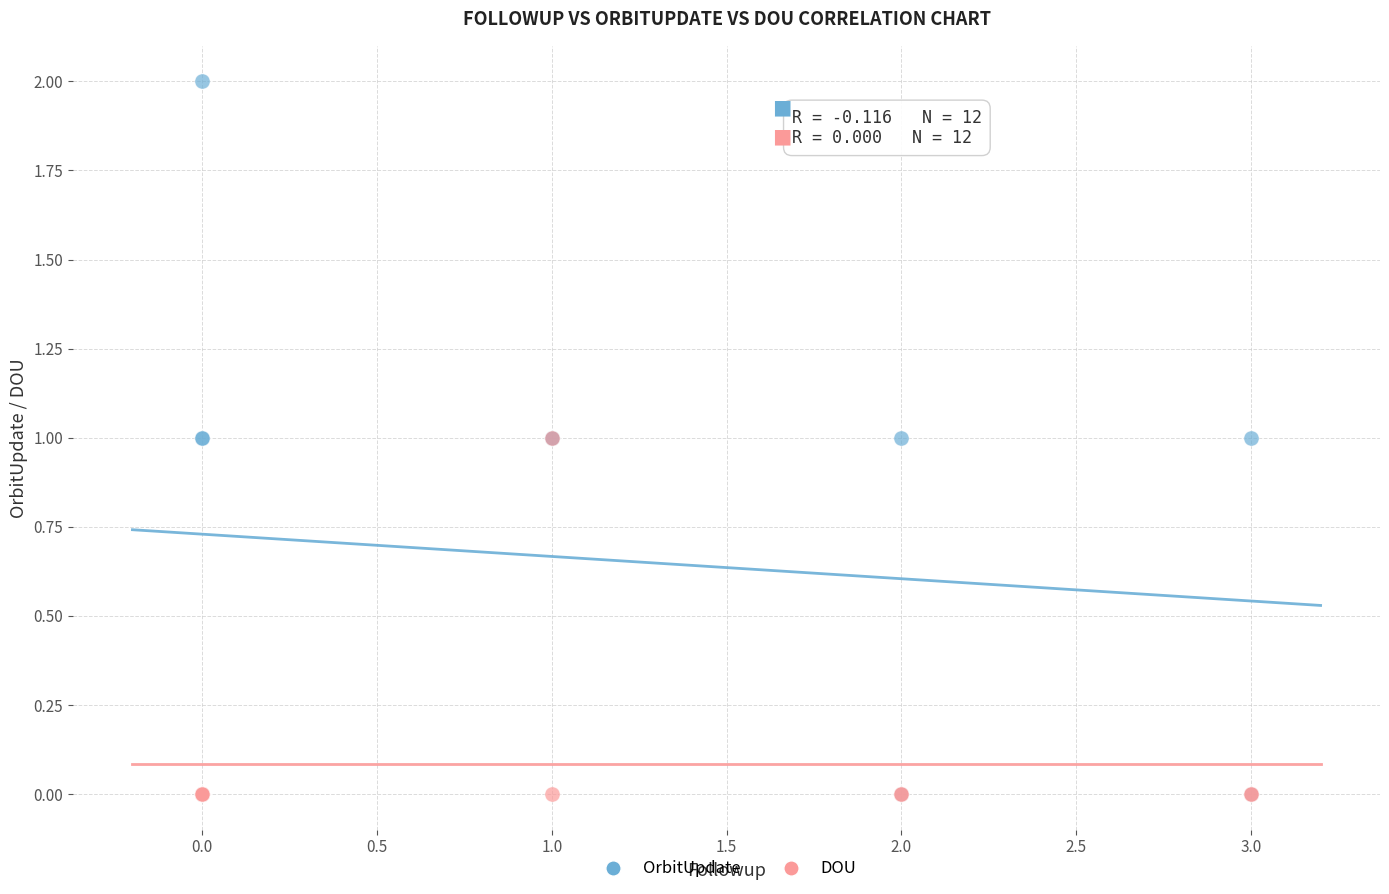

What are all the series names shown in the legend?

OrbitUpdate, DOU